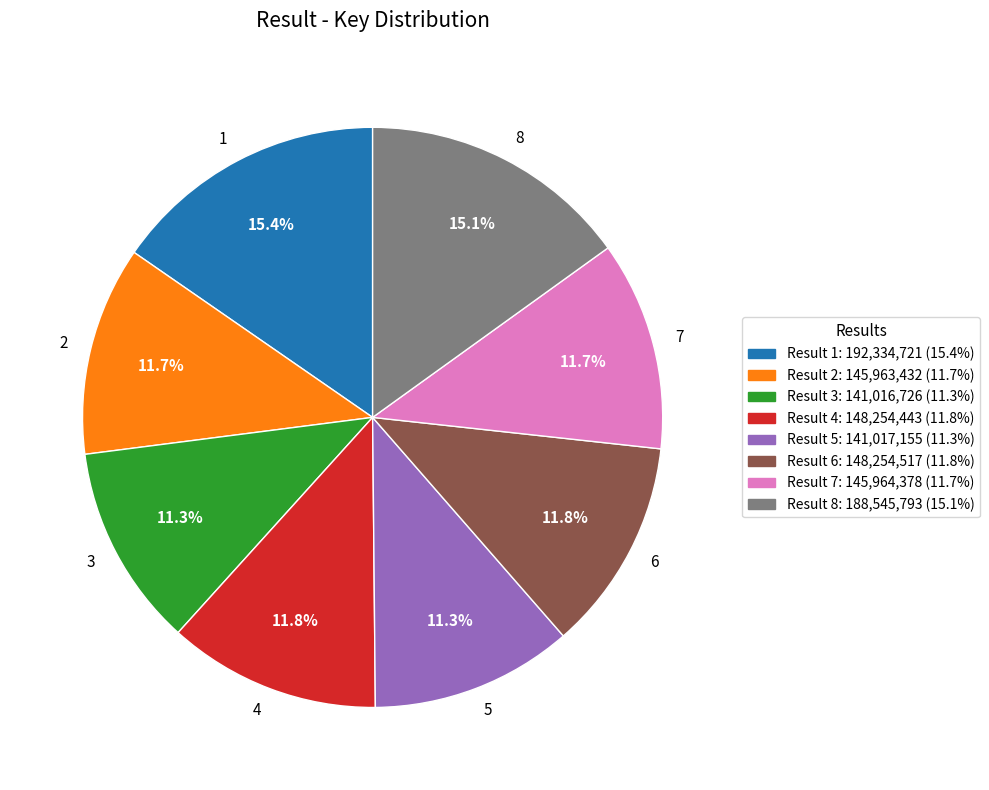

To the nearest percent, what percentage of the pie is 3?

11%